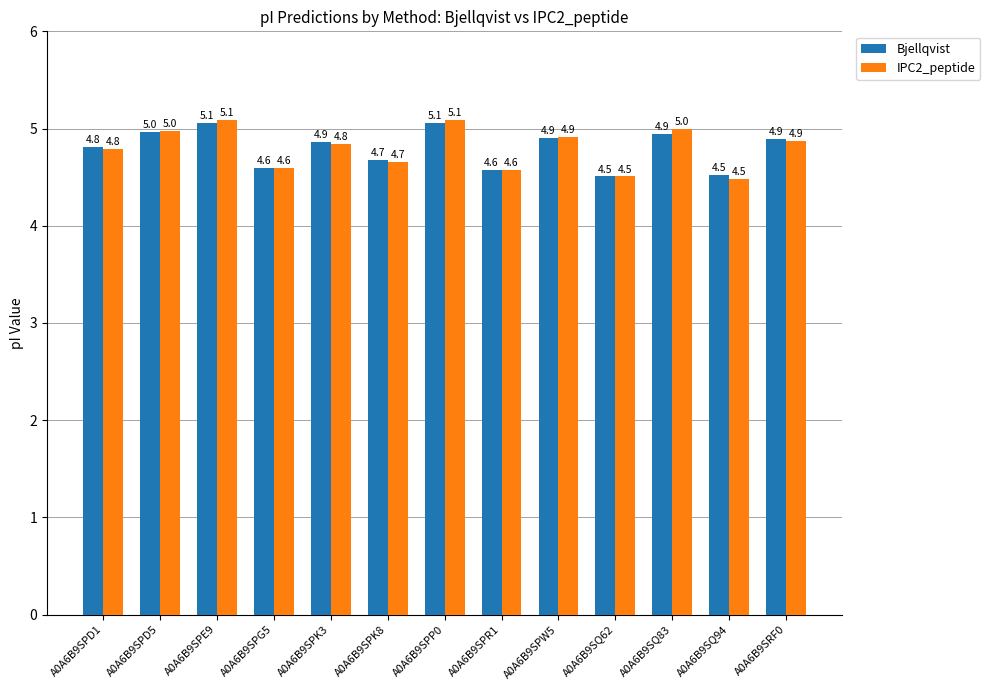

At how many categories does at least one series exceed 4?

13